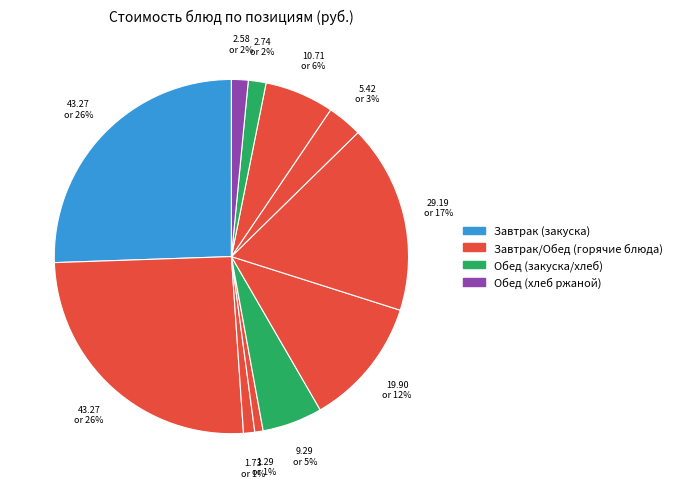

How many segments does this pie chart have?

11